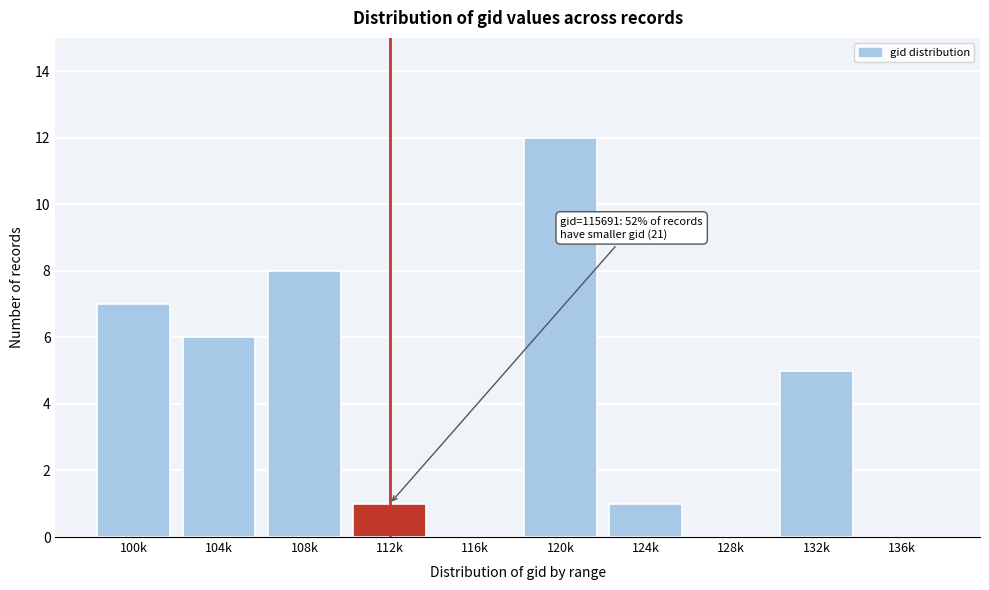

Reading left to right, what are all the values shown in this chart?

100k=7	104k=6	108k=8	112k=1	116k=0	120k=12	124k=1	128k=0	132k=5	136k=0